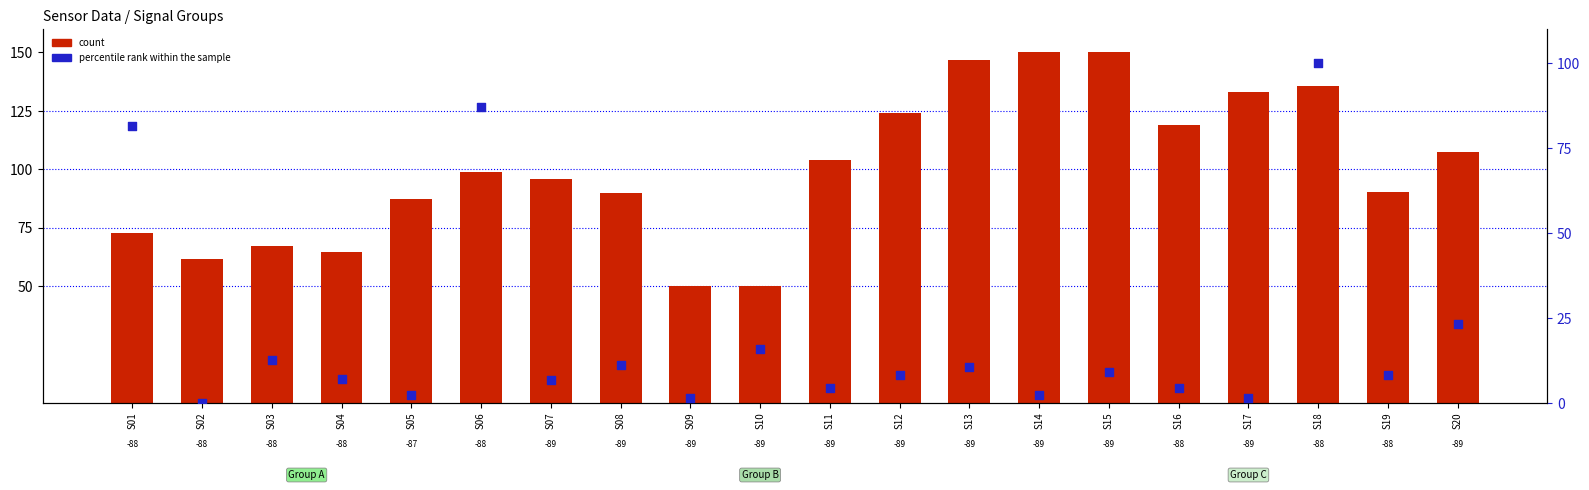

Which series contains the lowest Y value?

percentile rank within the sample